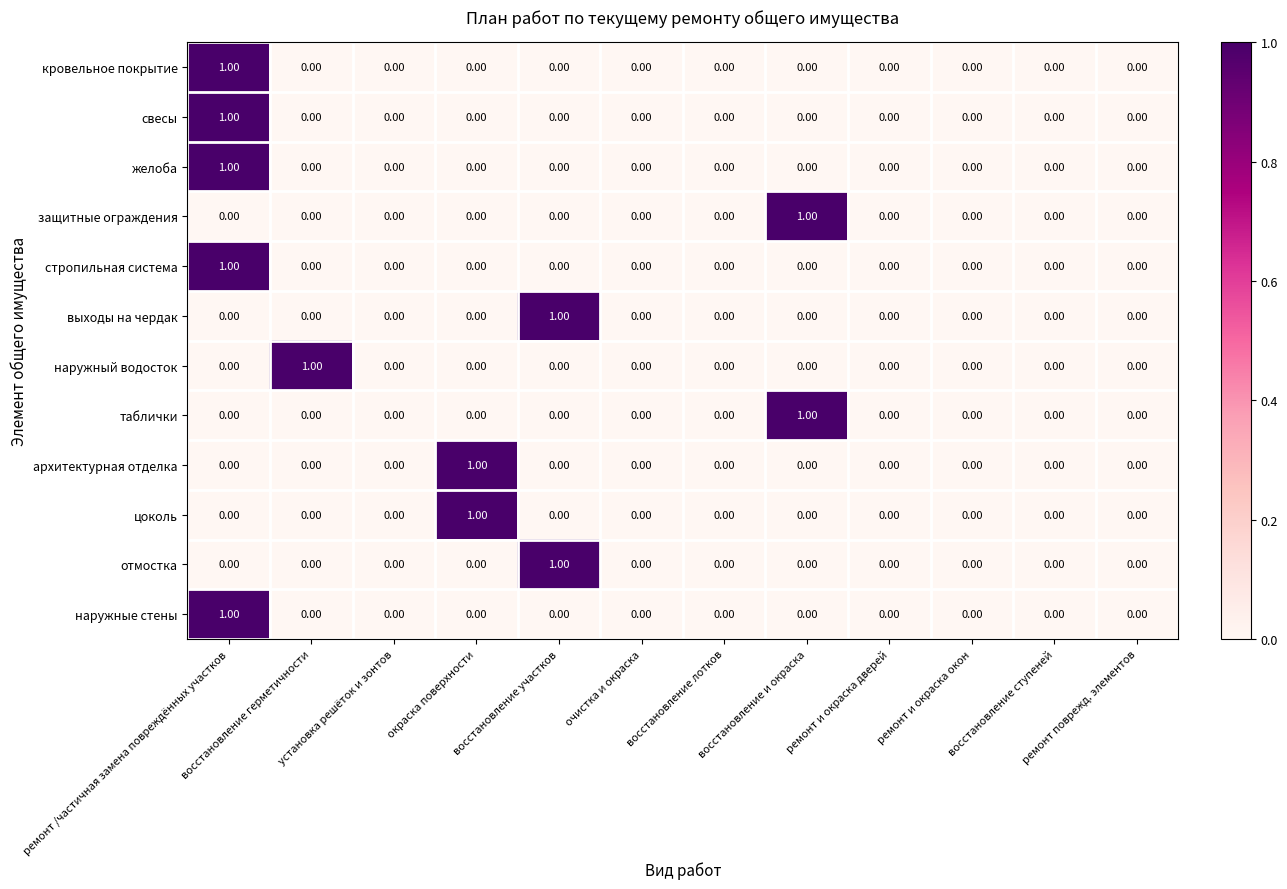

Which category has the highest value in the цоколь series?

окраска поверхности